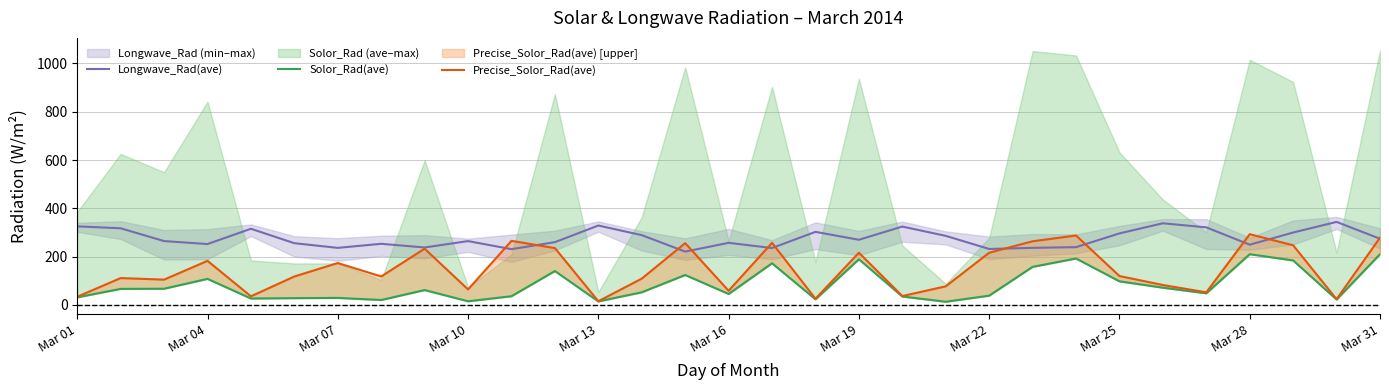

What is the maximum value for Precise_Solor_Rad(ave)?

293.0